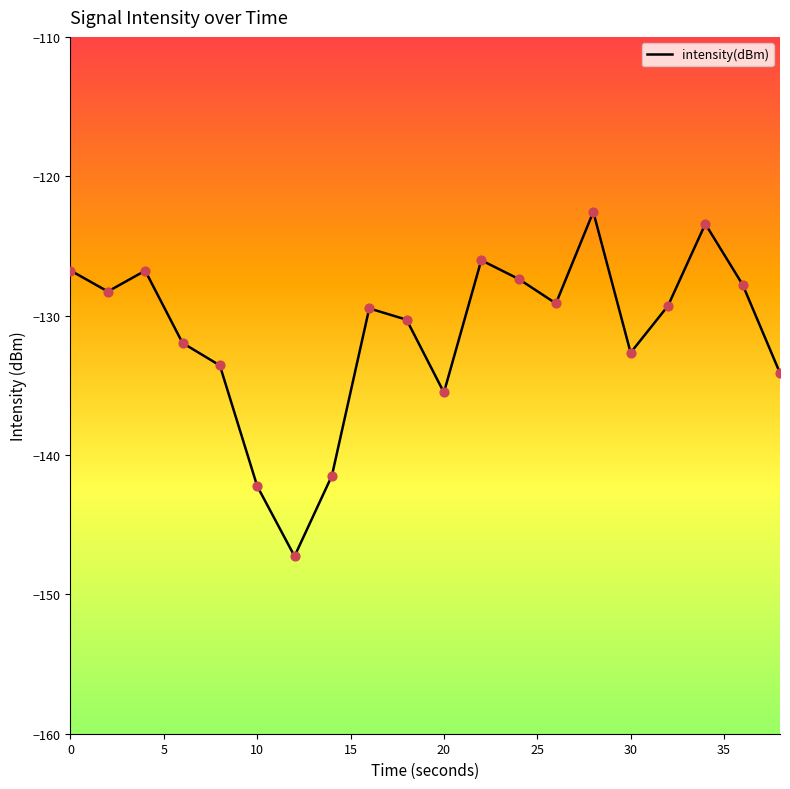

What is the difference between the maximum and minimum values?

24.7